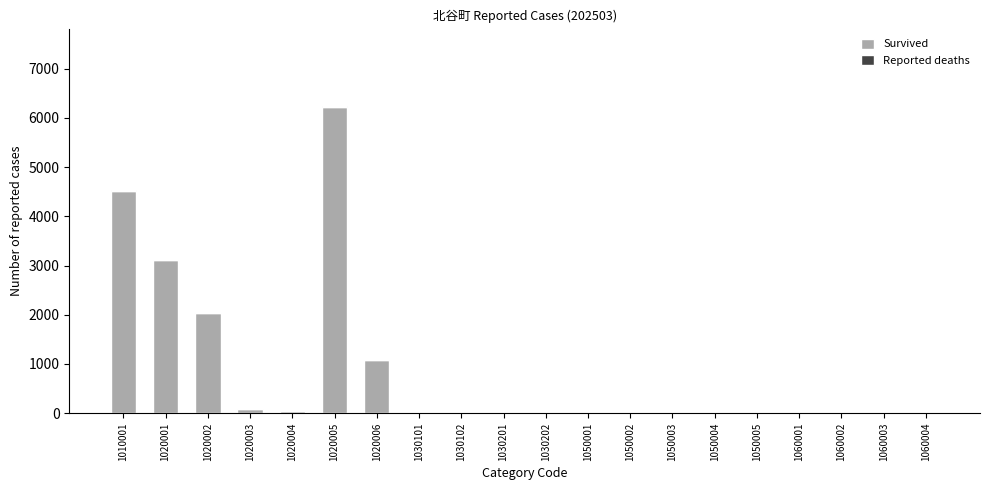

What is the maximum value for Survived?

6220